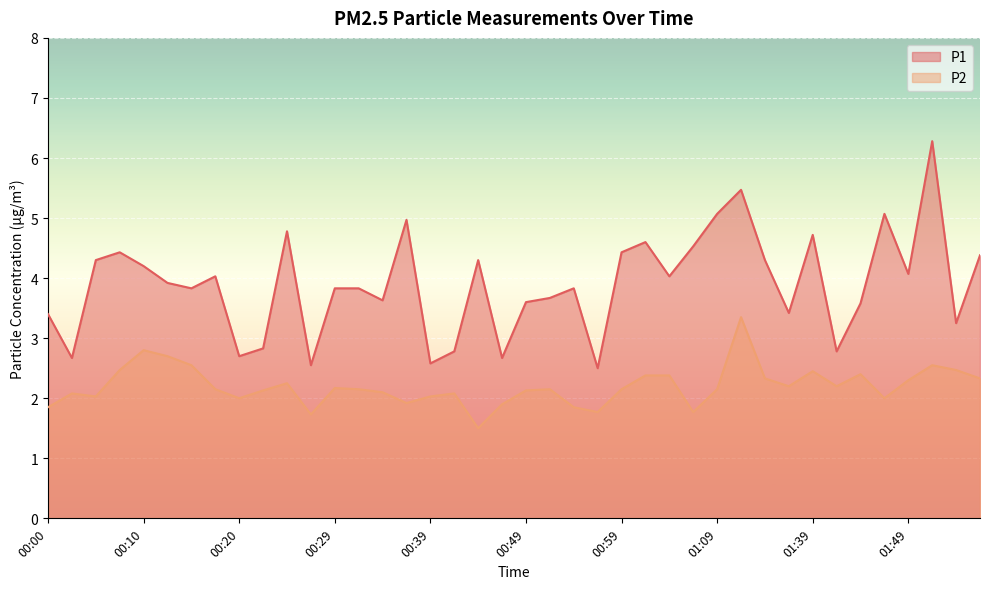

What is the difference between the P2 values at 01:06 and 01:14?

0.6